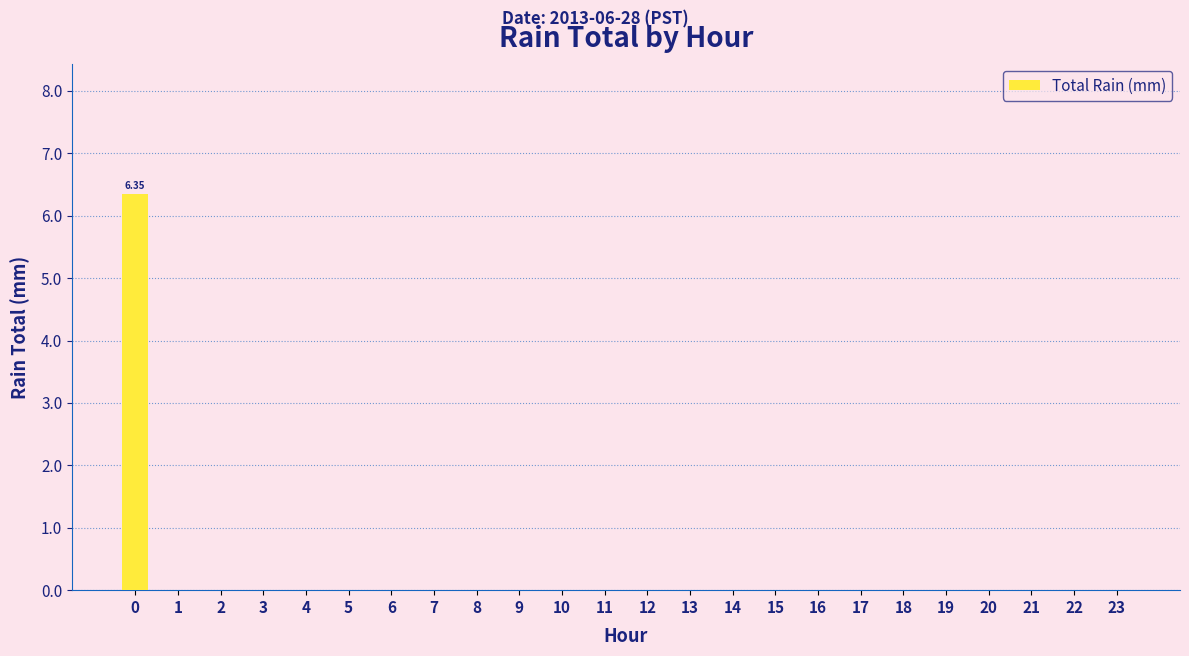

The chart shows a value of 3.7 at 6. True or false?

False